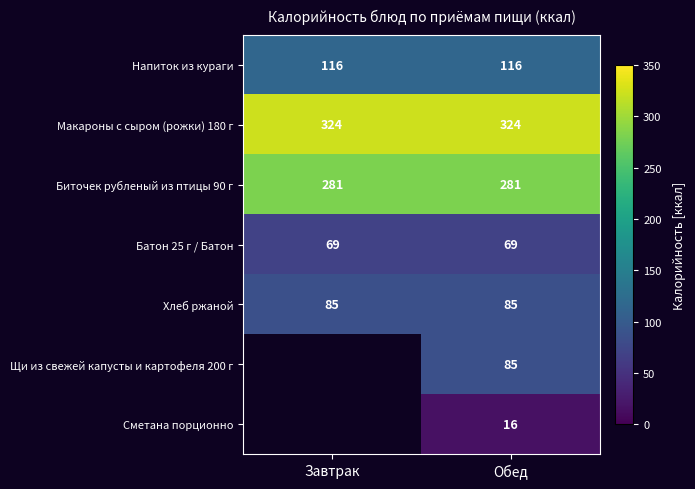

At how many categories does at least one series exceed 249?

2